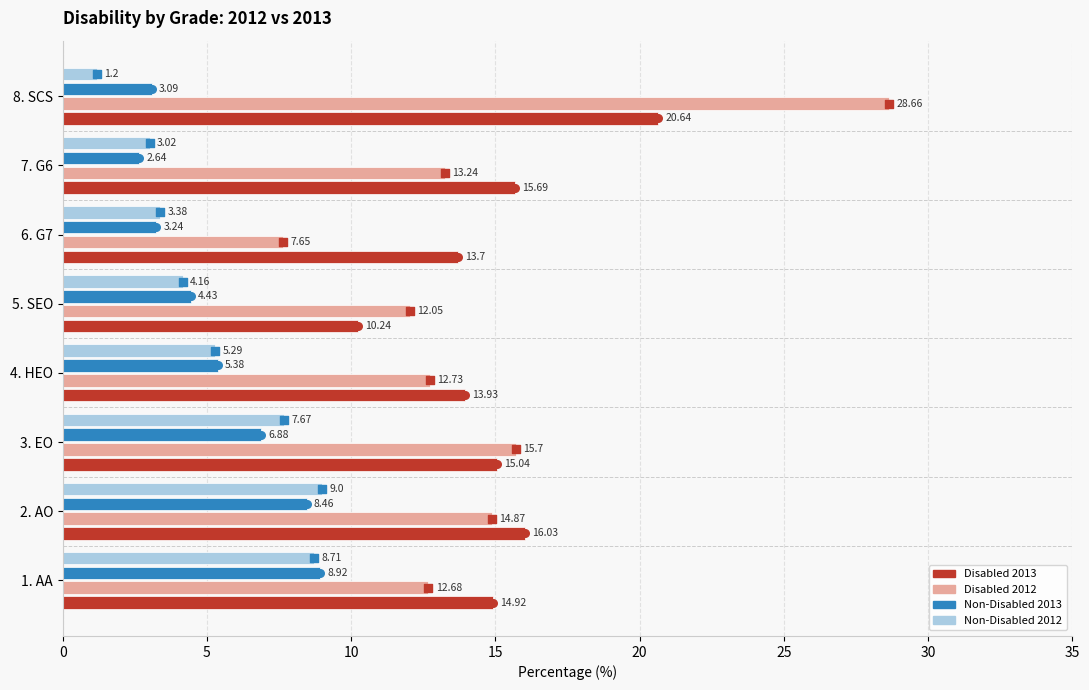

Which series has the largest Y range (max minus min)?

Disabled 2012